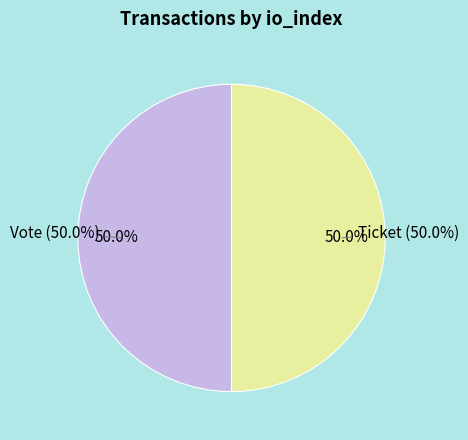

What is the largest slice in the pie chart?

Vote (io_index=1)